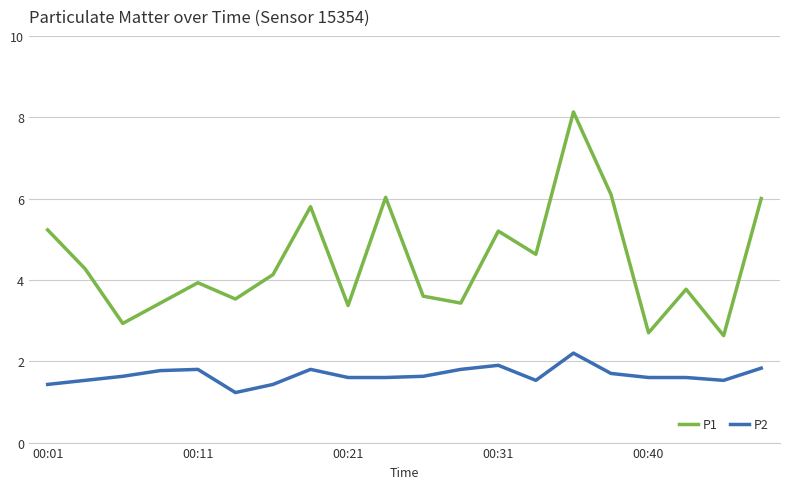

True or false: P2 and P1 cross at least once.

False